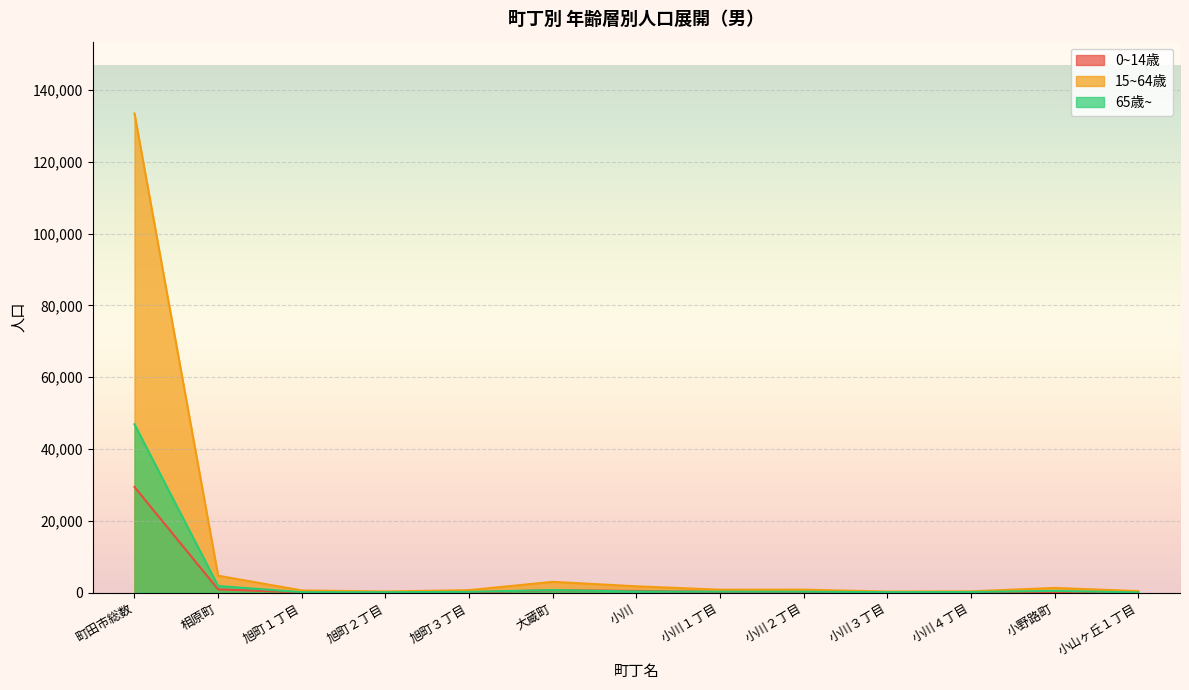

What value does the 15~64歳 series have at 相原町?

4738